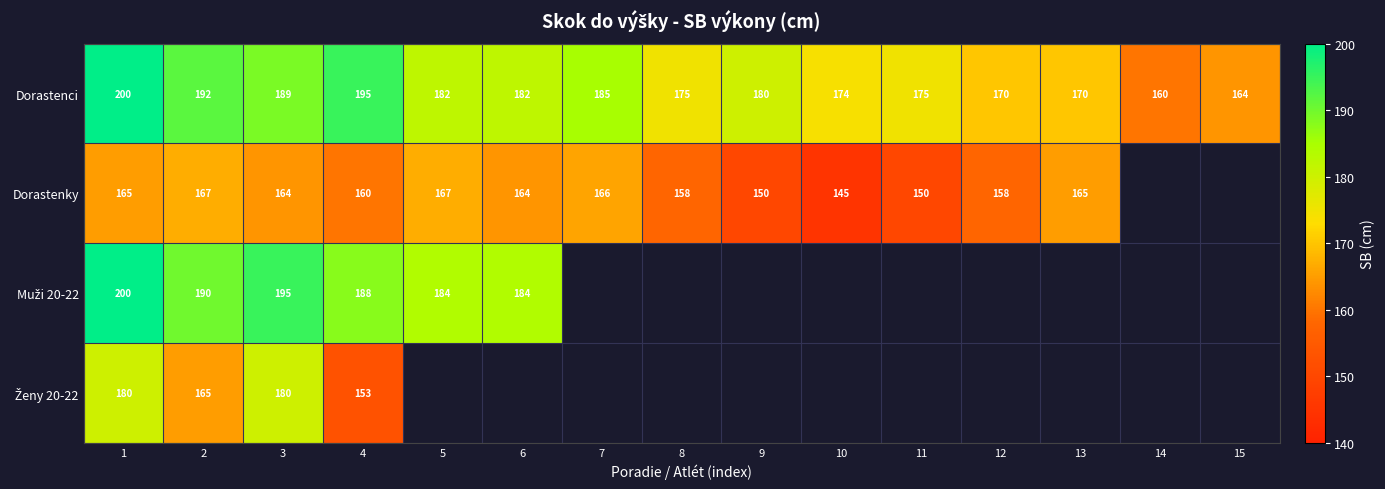

Where is Dorastenci nearest to the value 180?

9